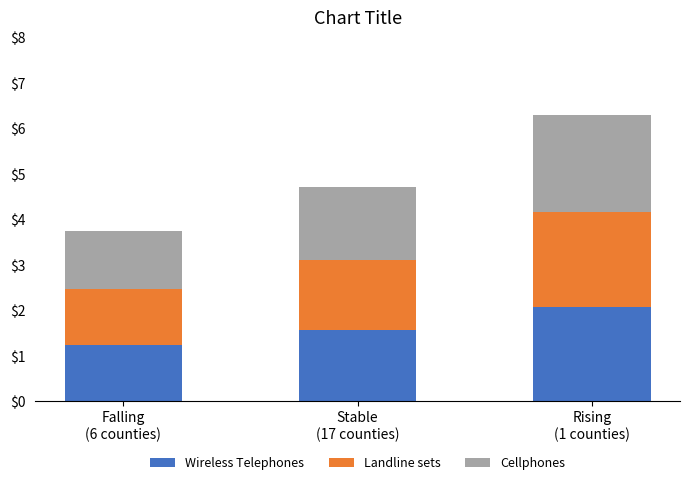

What is the lowest value of the Wireless Telephones series?

1.2